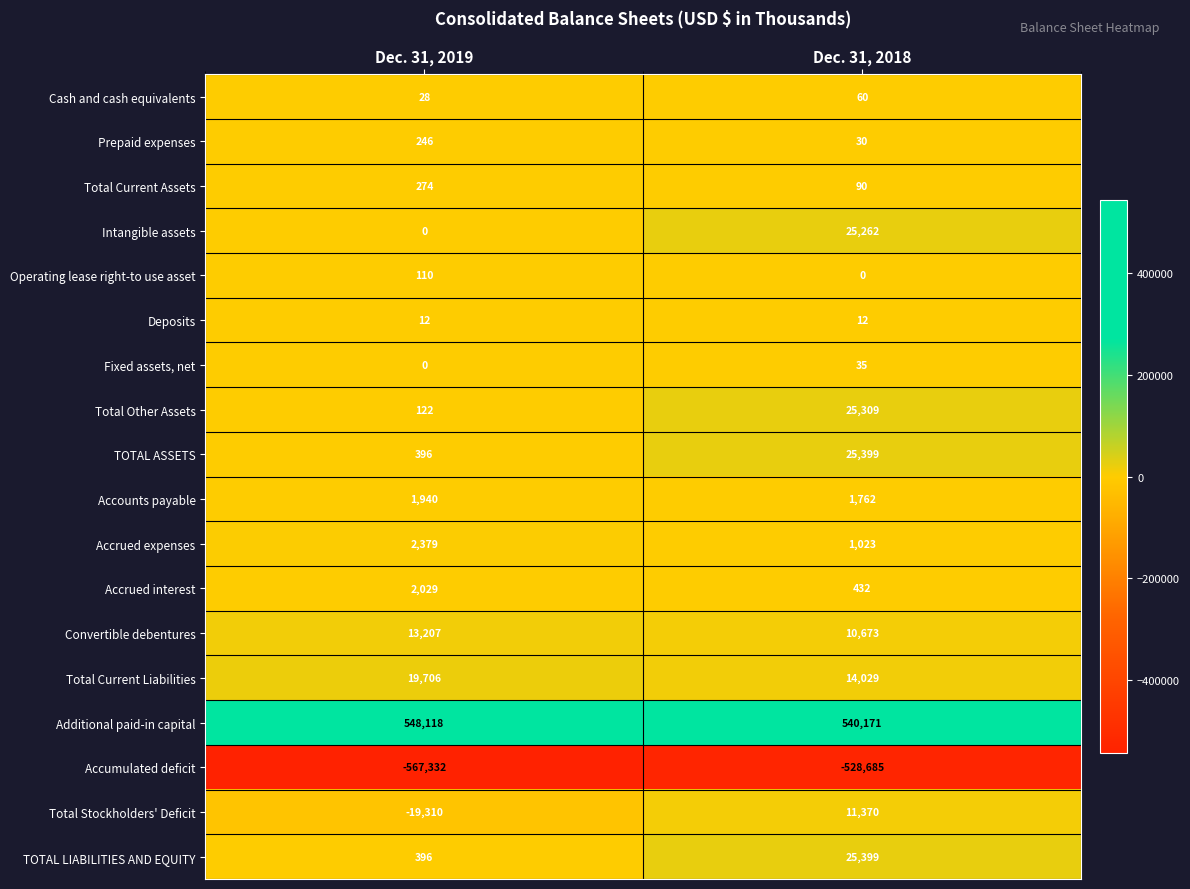

Rank the categories by Total Current Liabilities value from highest to lowest.

Dec. 31, 2019, Dec. 31, 2018